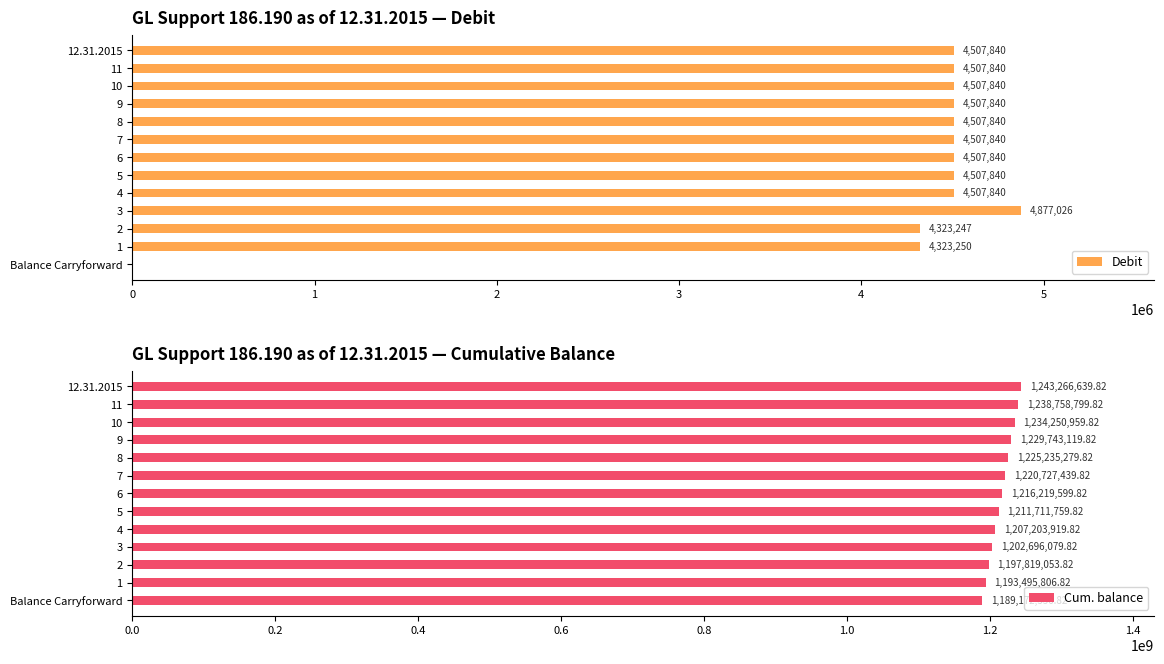

What are all the series names shown in the legend?

Debit, Cum. balance